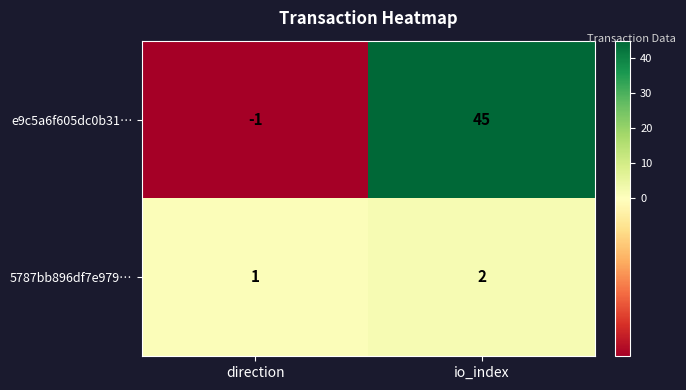

Is it true that e9c5a6f605dc0b31… equals -1 at direction?

True